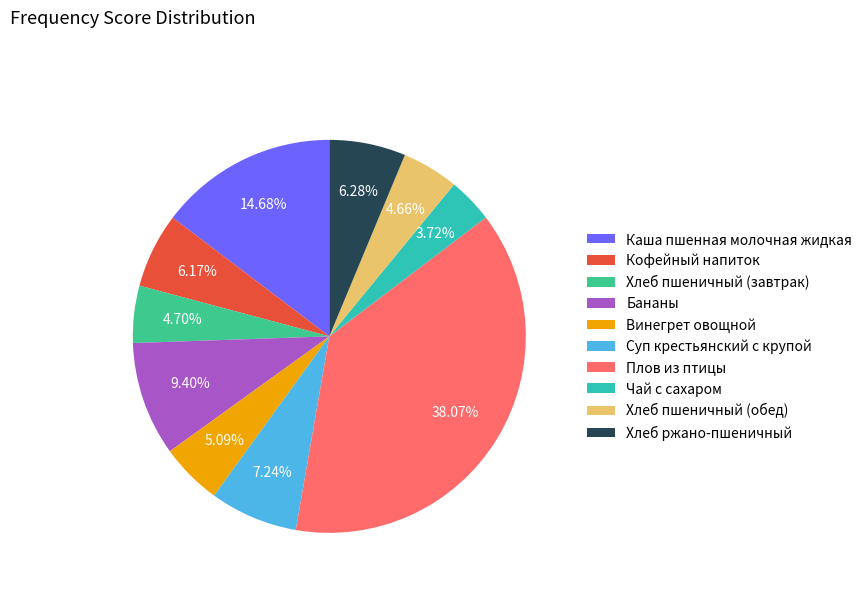

To the nearest percent, what percentage of the pie is Бананы?

9%